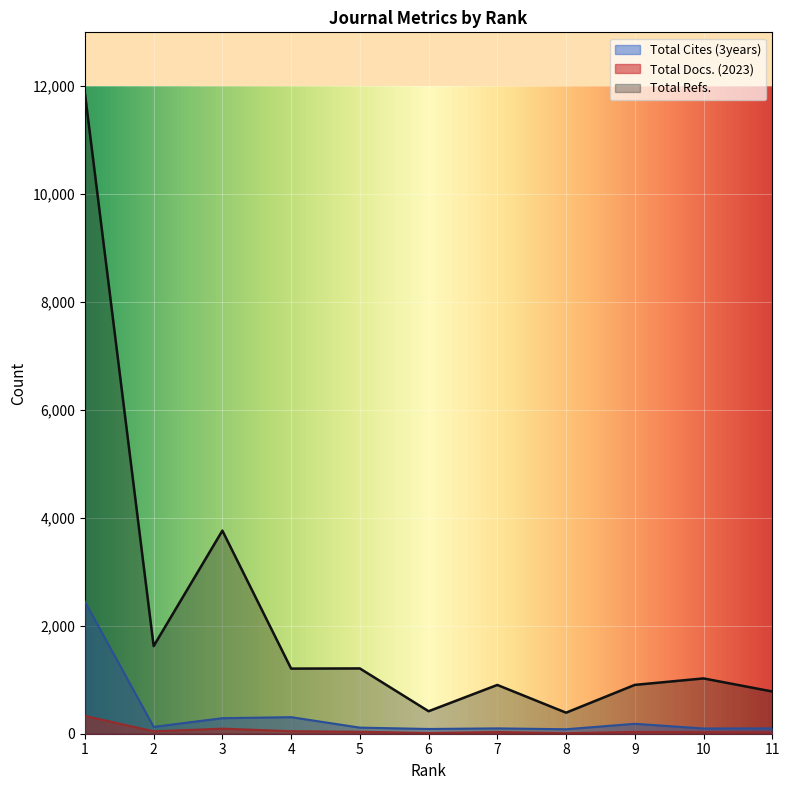

What is the value of the Total Docs. (2023) point at the 4th from the left?

47